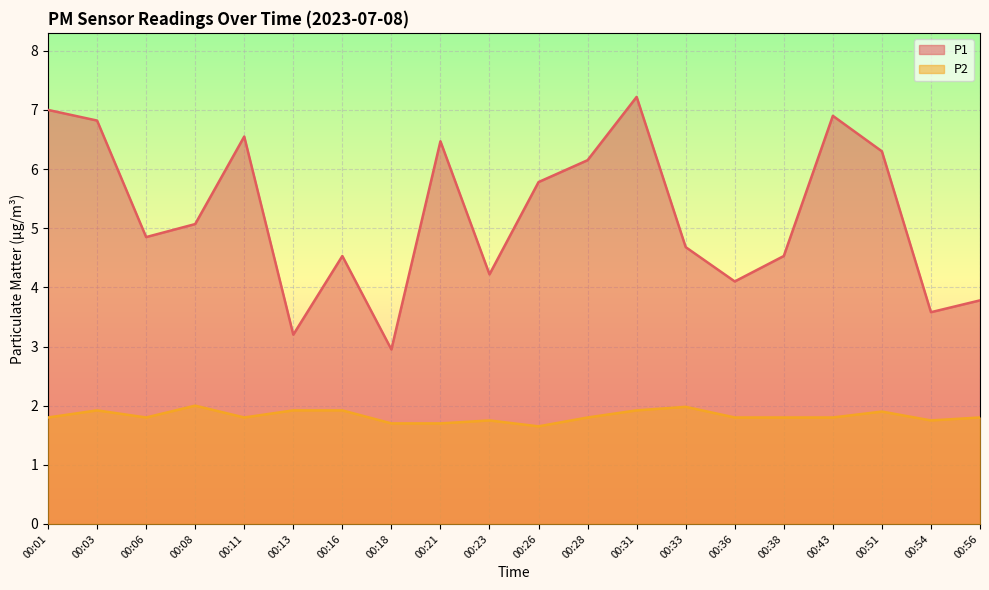

What is the sum of all P1 values?

104.7